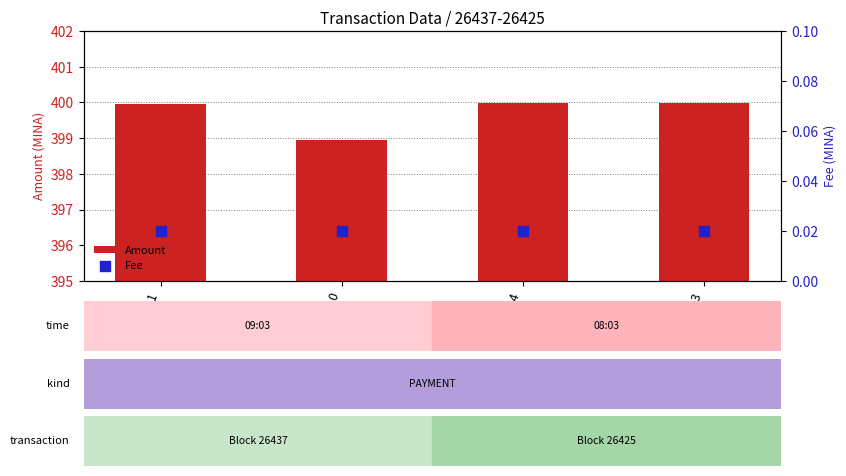

Which series has the largest total across all categories?

Amount